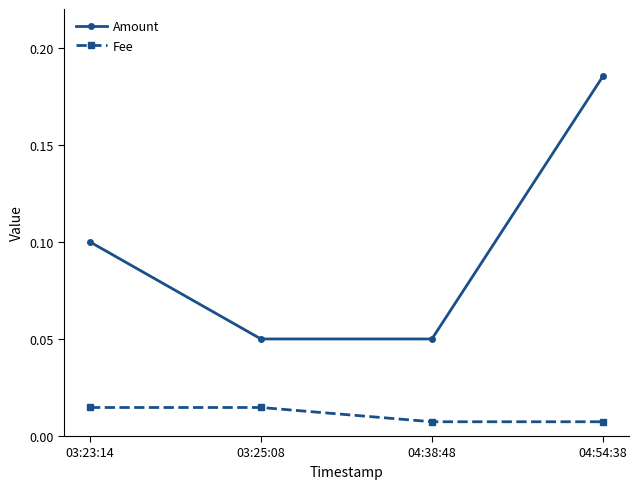

Rank the series by their maximum value, from highest to lowest.

Amount, Fee